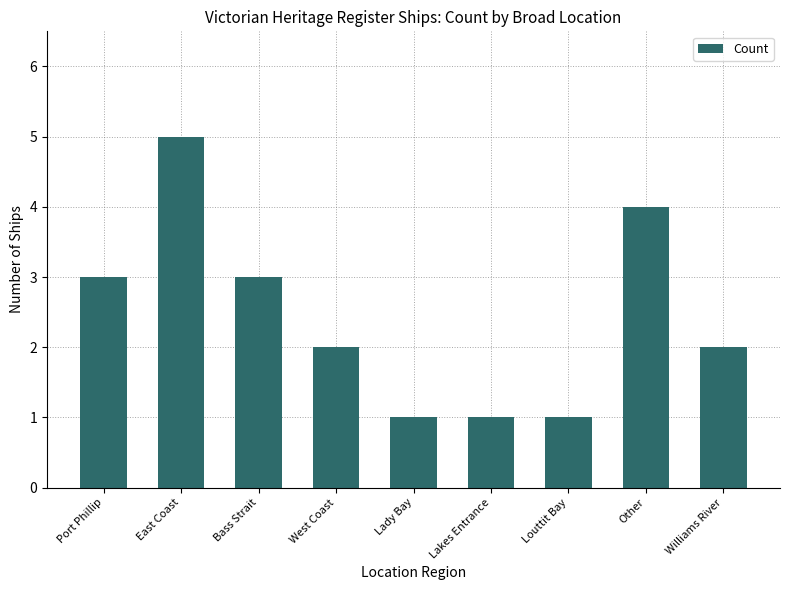

What position from the left is East Coast?

2